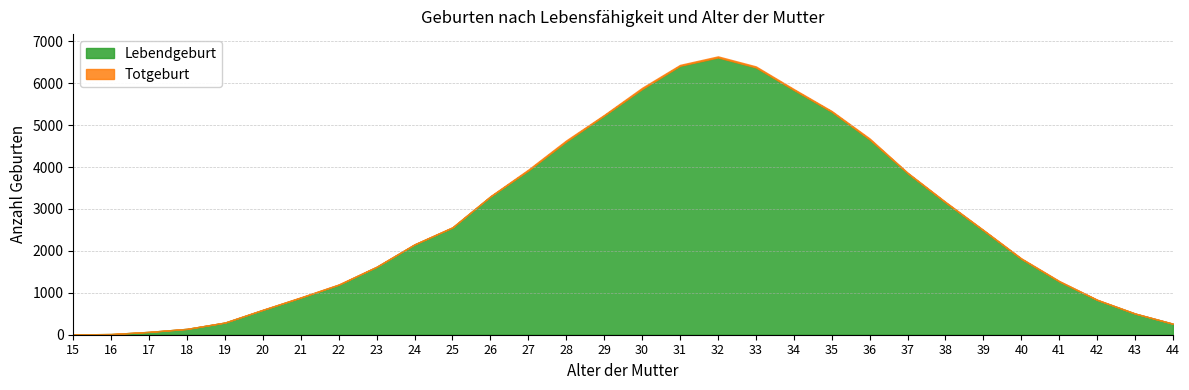

What is the sum of the Lebendgeburt values at 21 and 36?

5542